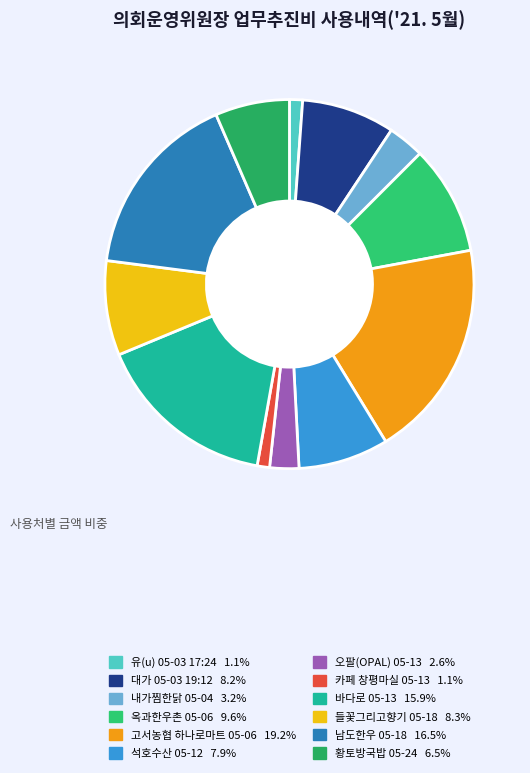

How many slices are in this pie chart?

12